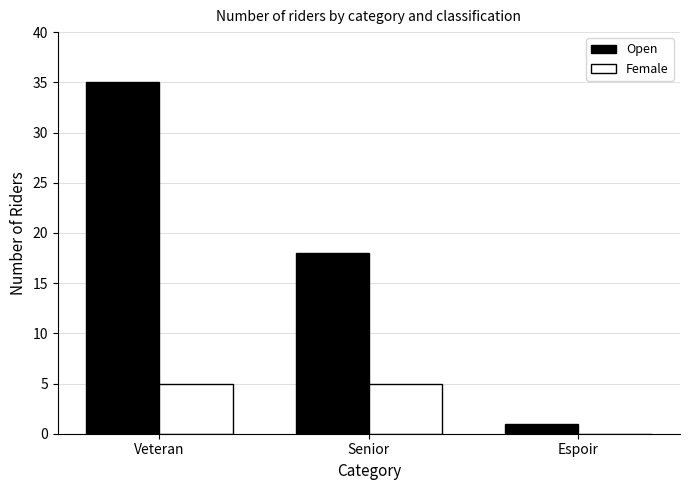

What is the total value across all series at Senior?

23